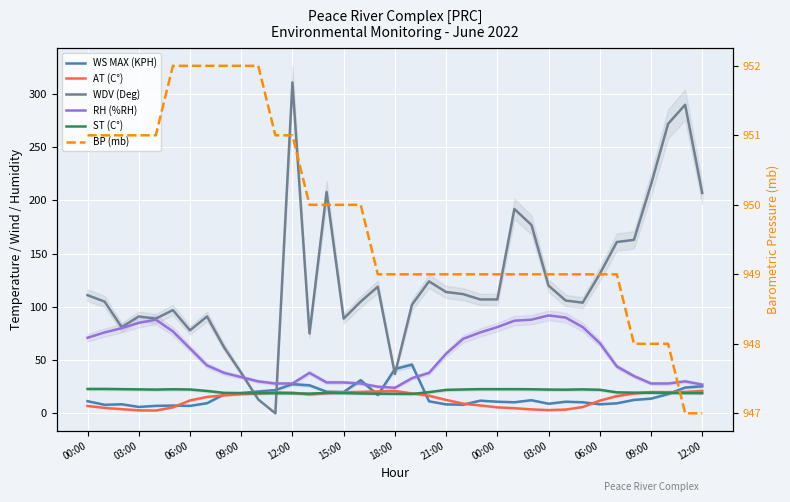

True or false: RH (%RH) and ST (C°) intersect in this chart.

False